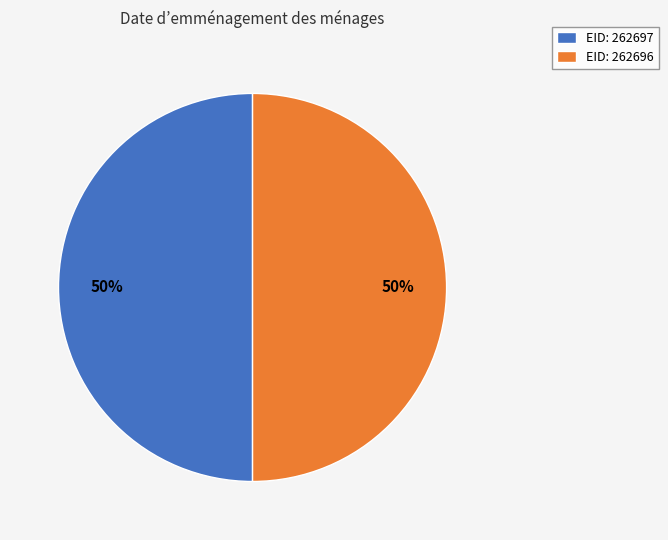

To the nearest percent, what portion does EID: 262697 represent?

50%